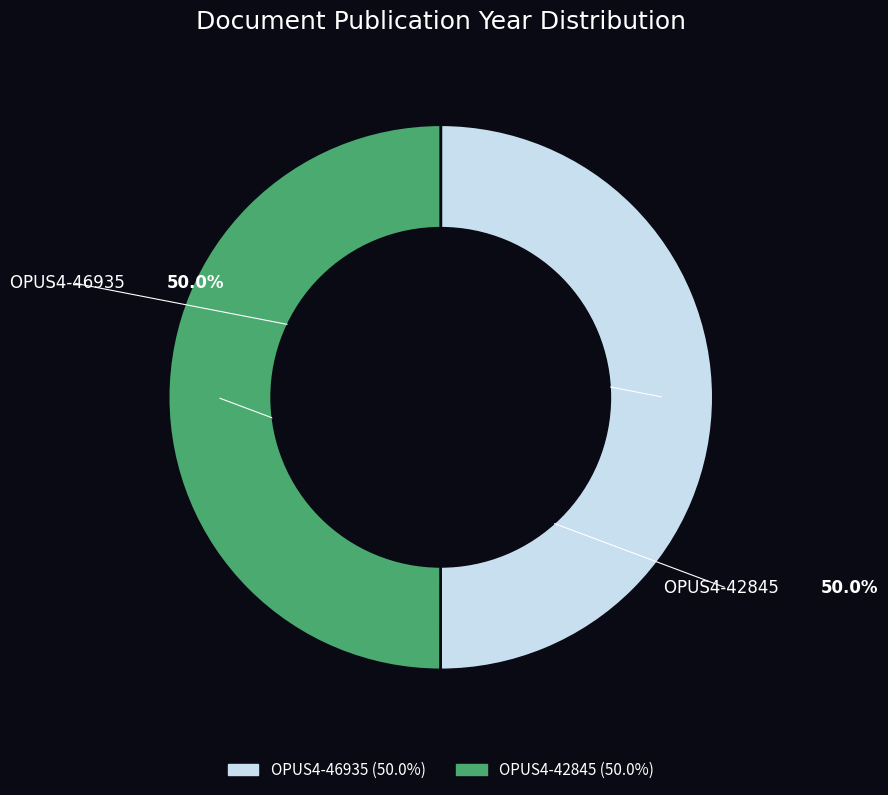

What is the ratio of the value at OPUS4-46935 to the value at OPUS4-42845?

1.0